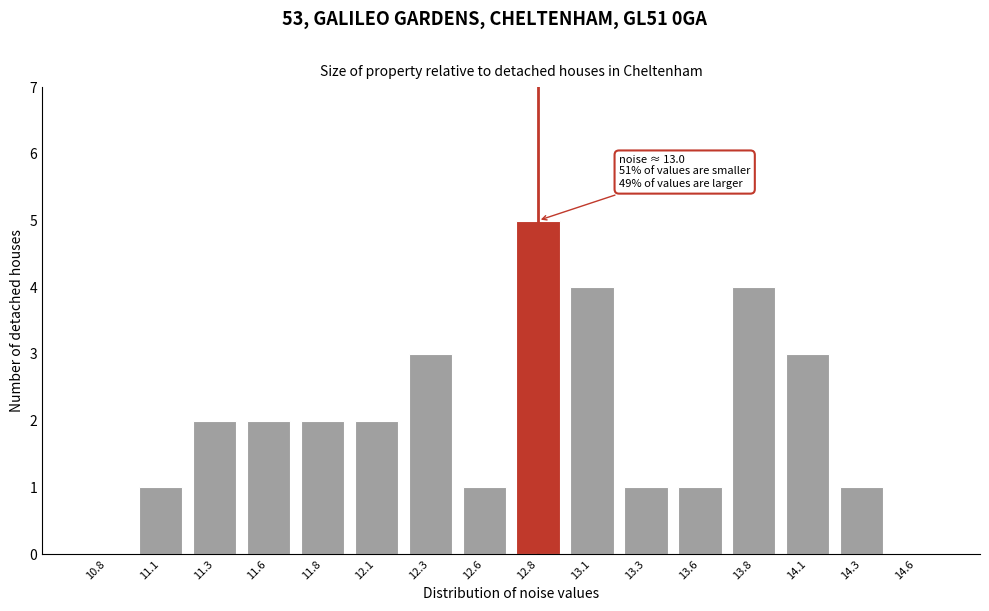

Reading left to right, transcribe all the data shown in this chart.

10.8=0	11.1=1	11.3=2	11.6=2	11.8=2	12.1=2	12.3=3	12.6=1	12.8=5	13.1=4	13.3=1	13.6=1	13.8=4	14.1=3	14.3=1	14.6=0